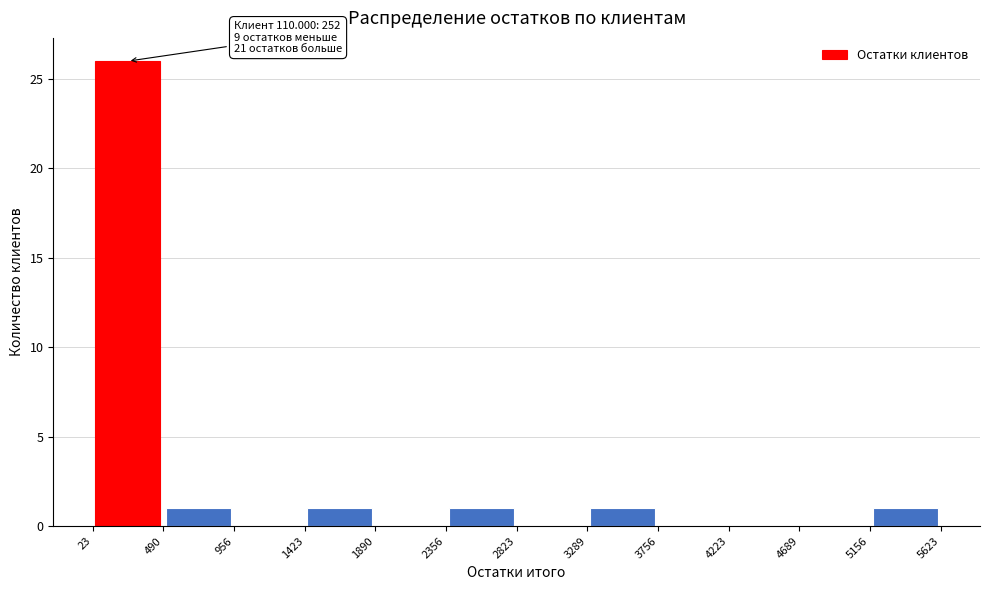

Which range on the x-axis has the tallest bar?

23 to 490